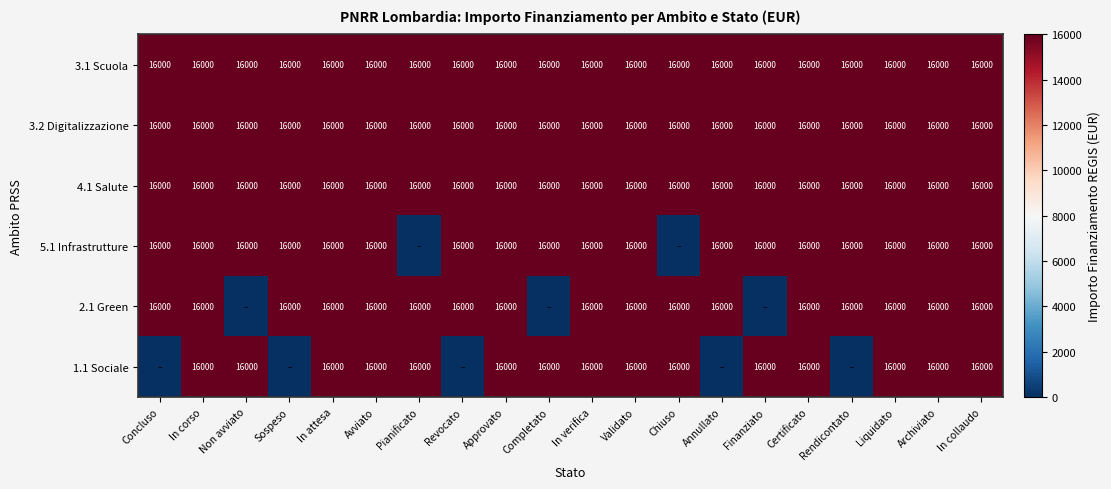

What is the sum of the 3.2 Digitalizzazione values at Annullato and Archiviato?

32000